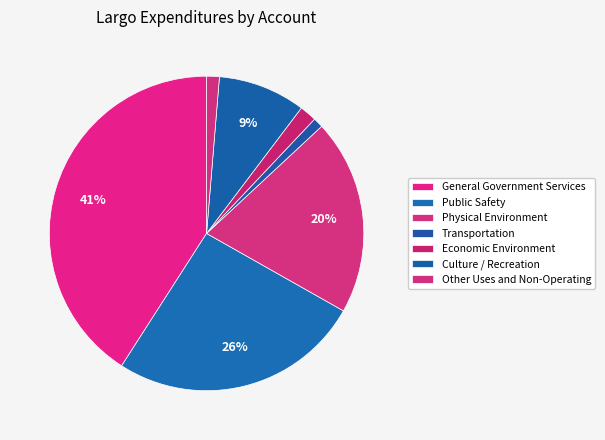

Is it true that Physical Environment is 8% of the pie?

False